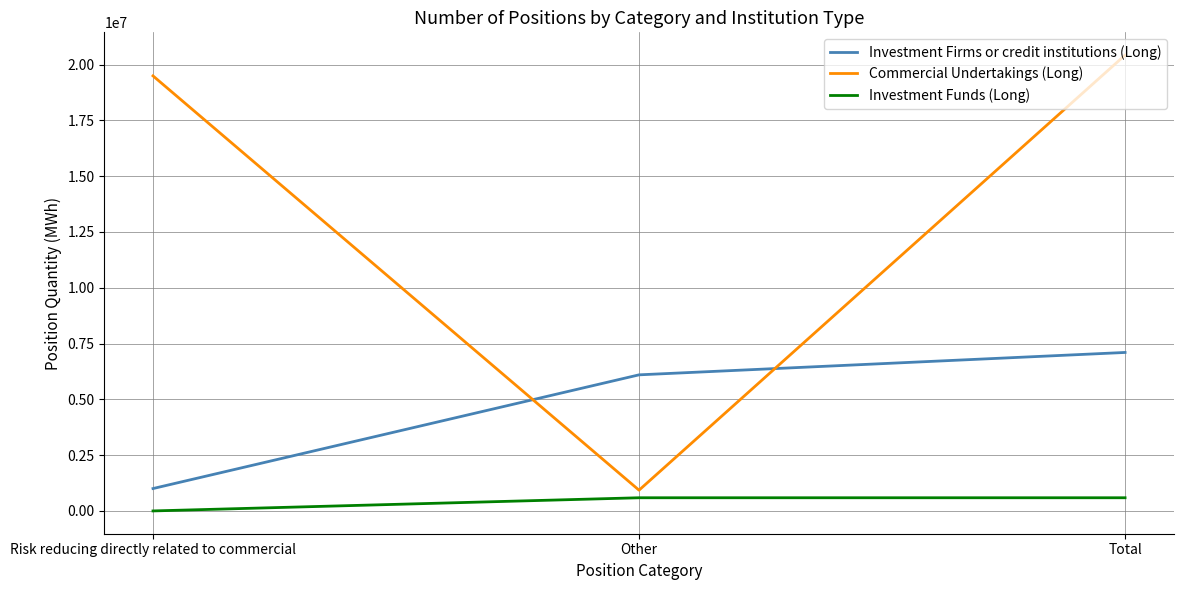

Which series has the largest total across all categories?

Commercial Undertakings (Long)